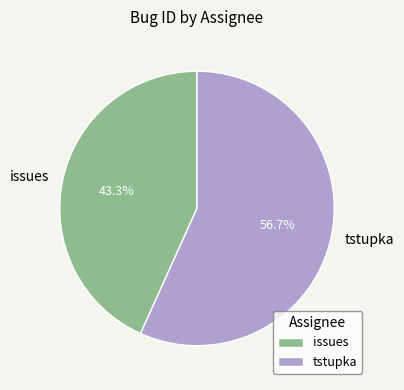

Is it true that issues is 43% of the pie?

True